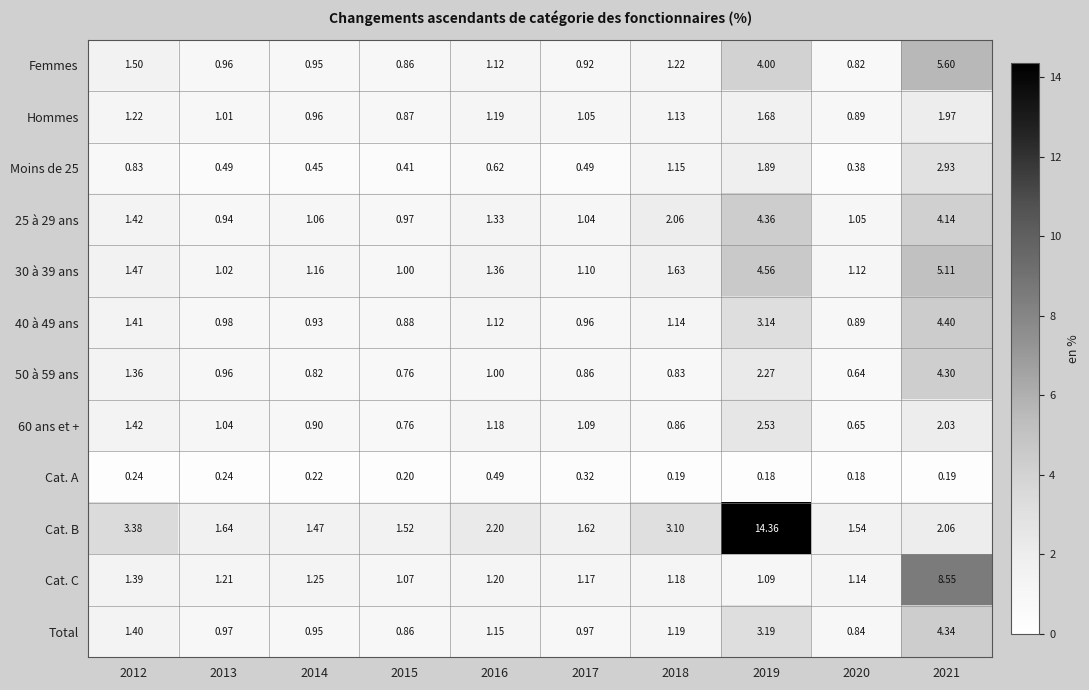

Between 2015 and 2018, which series saw the biggest shift?

Cat. B